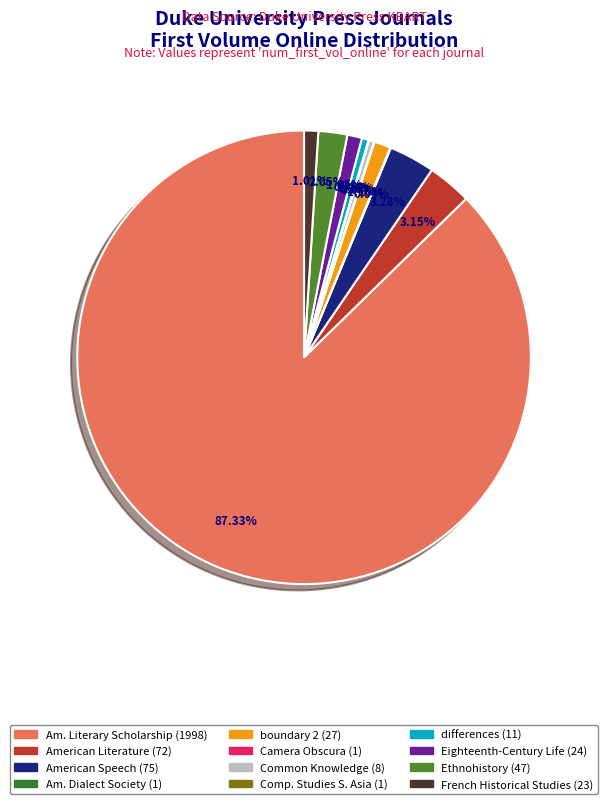

Is the sum of Eighteenth-Century Life (24) and American Speech (75) greater than half?

No